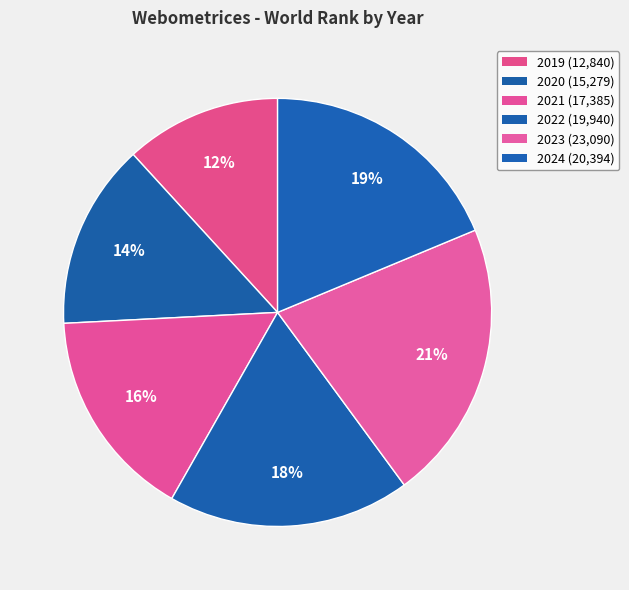

How many segments does this pie chart have?

6